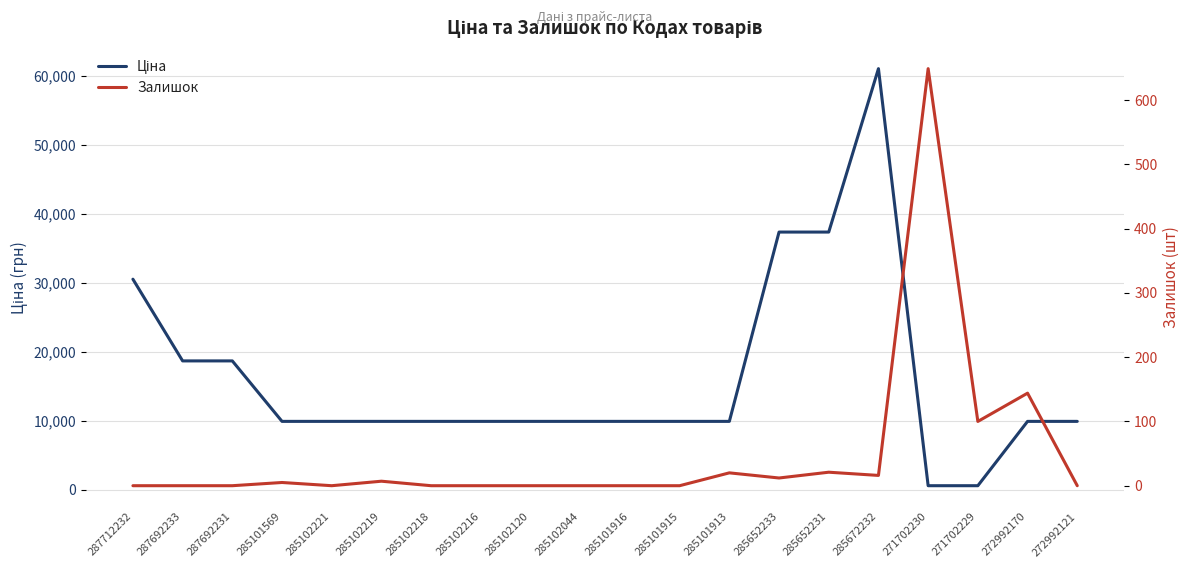

List the series in order of their peak value, highest first.

Ціна, Залишок